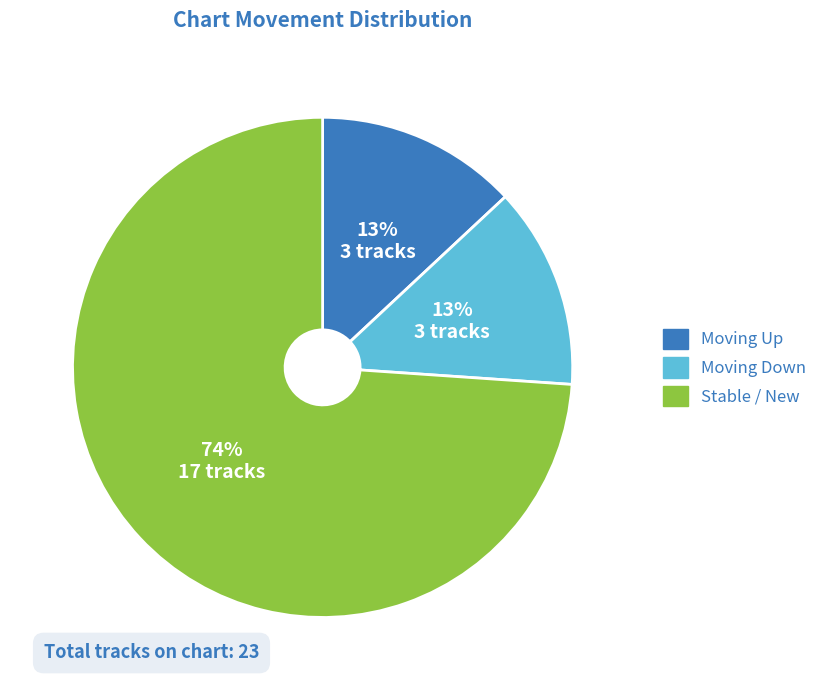

Is there any slice that represents more than half of the pie?

Yes